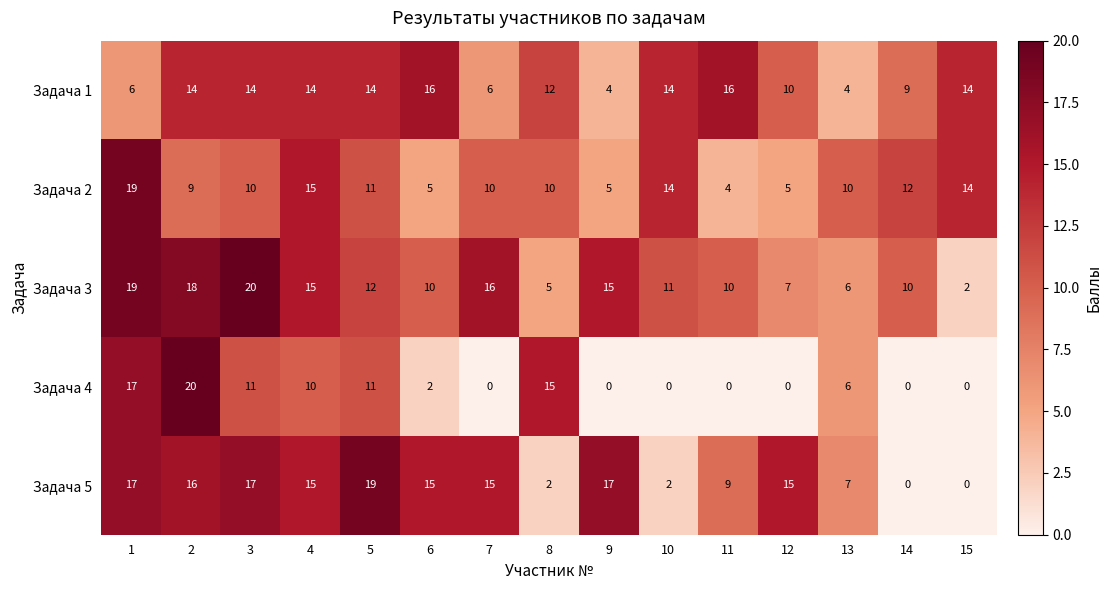

What is the difference between the Задача 3 values at 8 and 9?

10